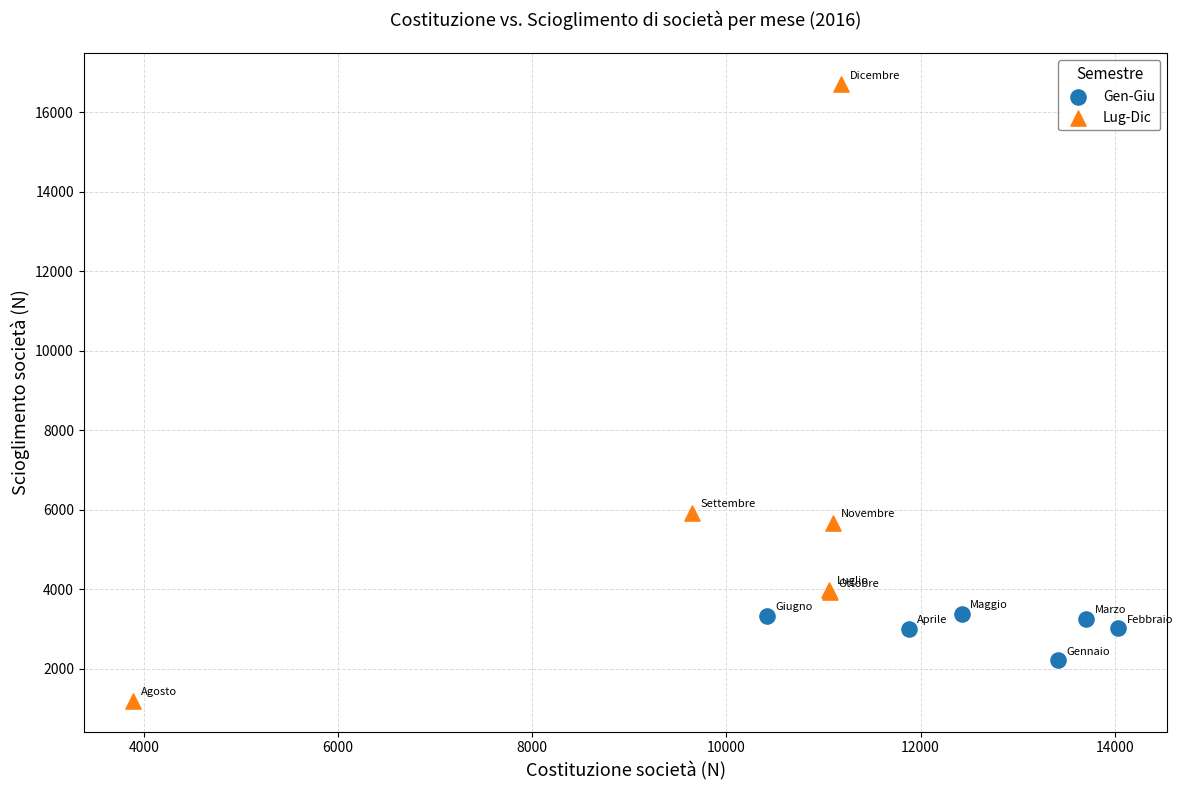

Which series contains the lowest Y value?

Lug-Dic